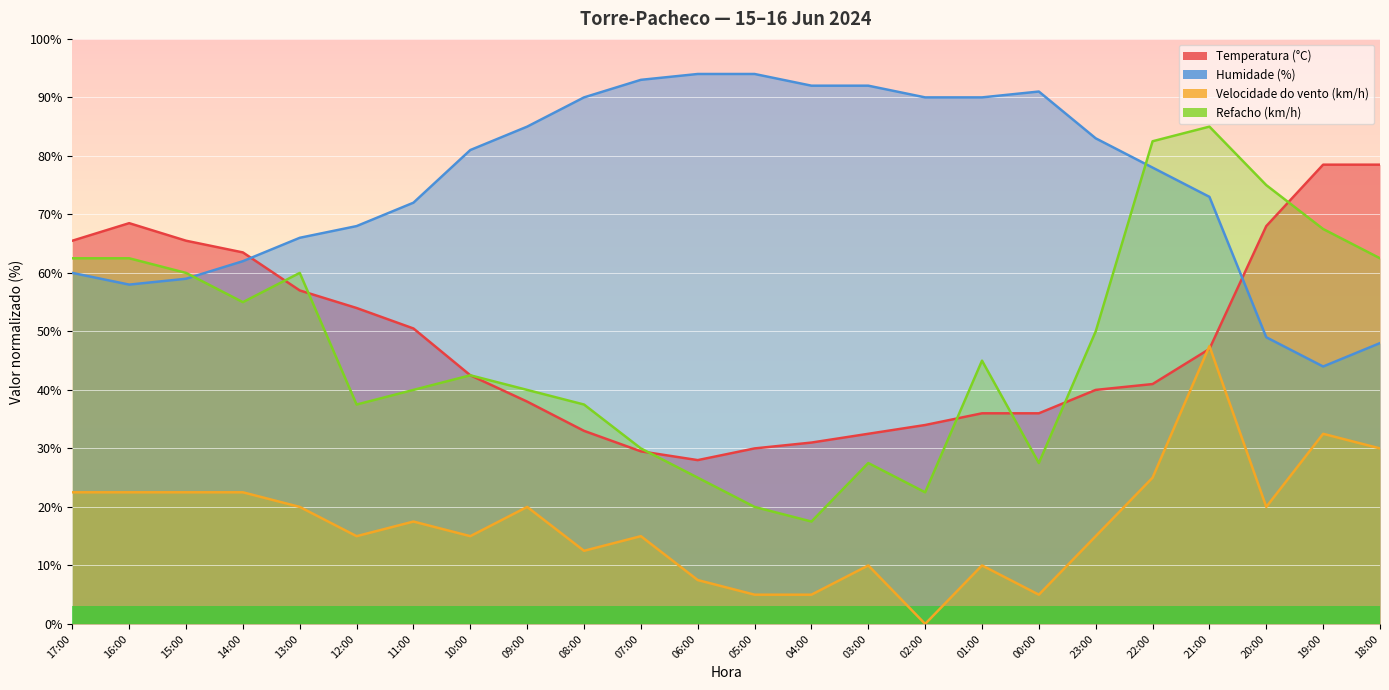

True or false: Humidade (%) has more than 2 interior local peaks.

False